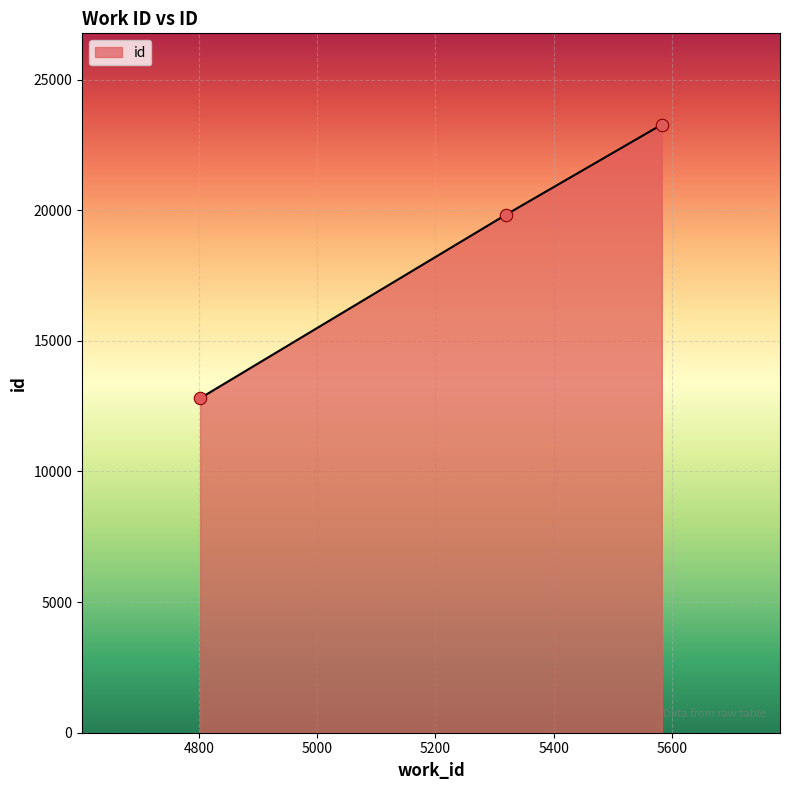

What is the greatest value displayed?

23276